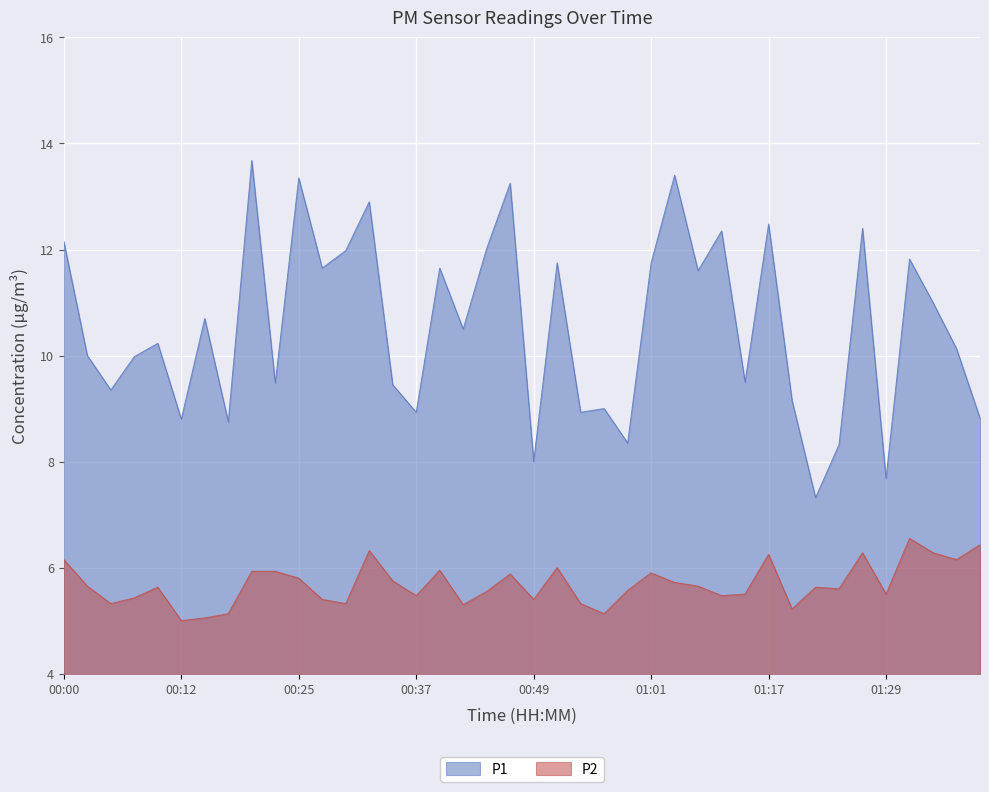

At which category does P1 reach its first local valley?

00:05